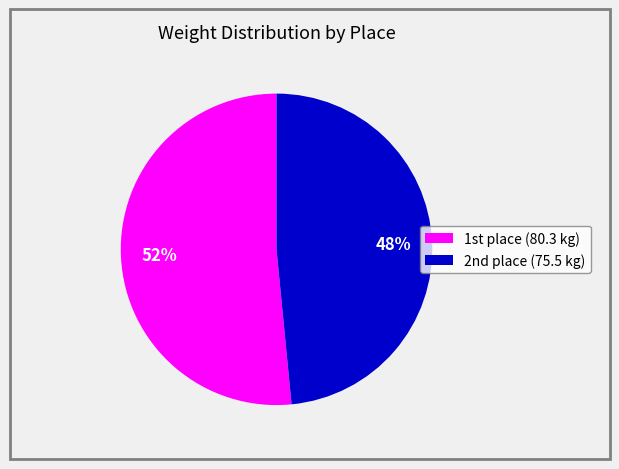

To the nearest percent, what is the average slice percentage?

50%